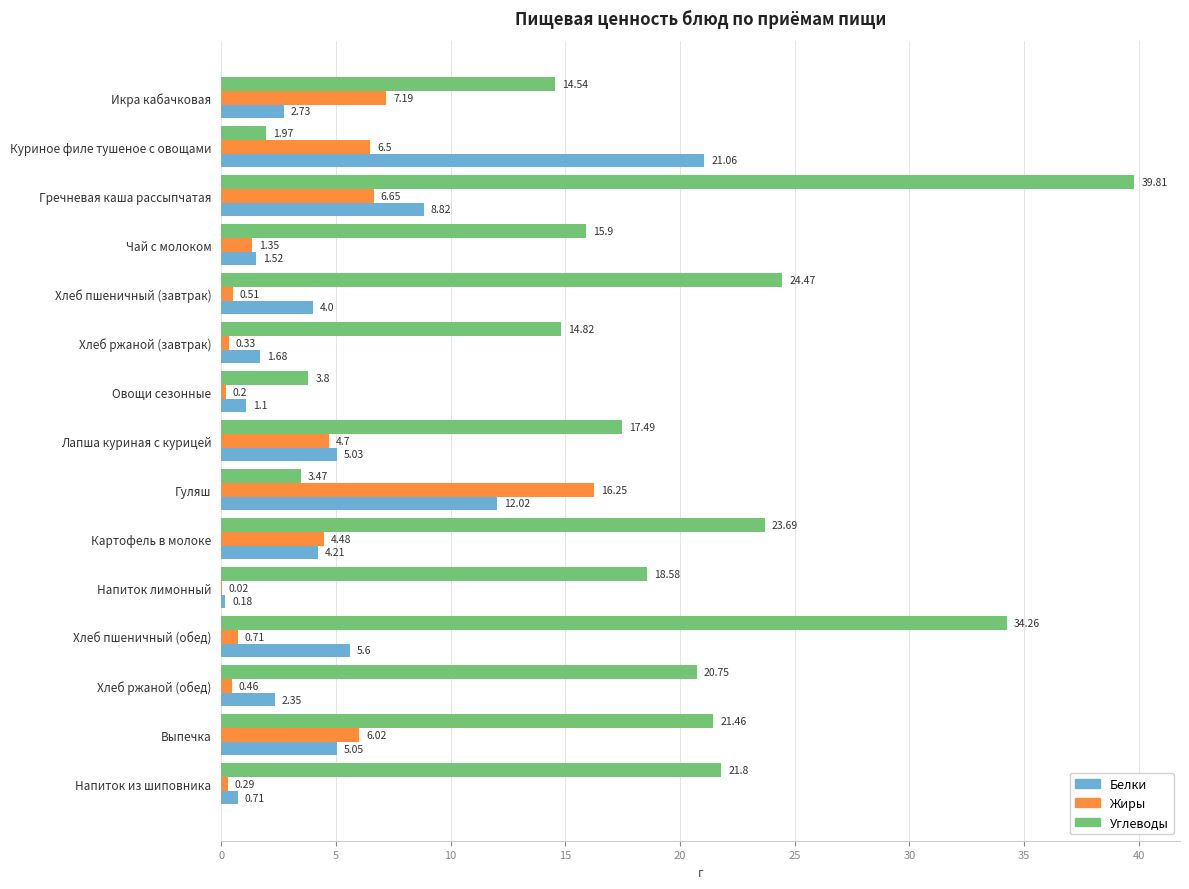

Which category has the highest value across all series?

Гречневая каша рассыпчатая